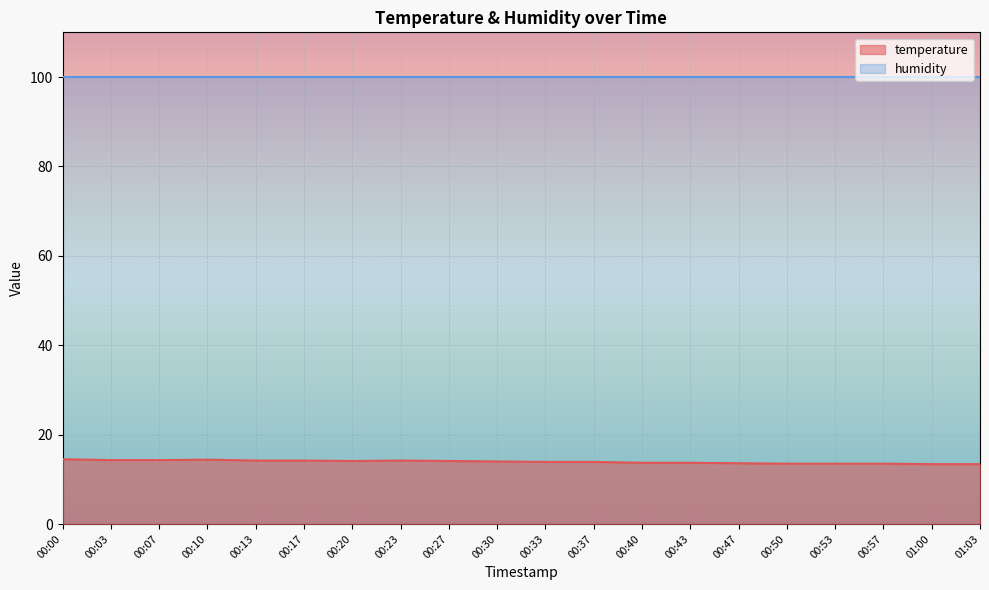

What is the ratio of the value at 00:50 to the value at 00:27?

1.0